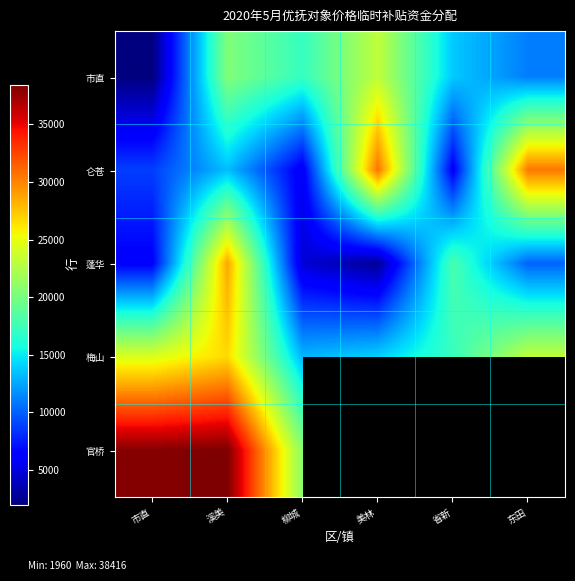

List the labels in order of 市直 value, smallest first.

市直, 东田, 省新, 柳城, 溪美, 美林